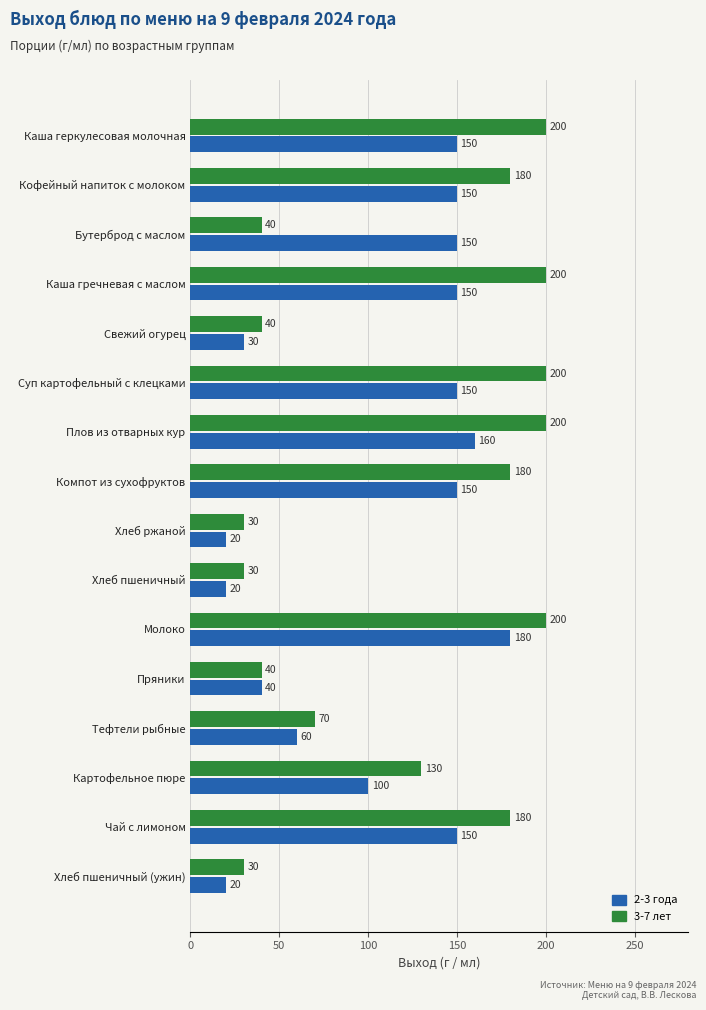

At which category is the sum across all series the highest?

Молоко